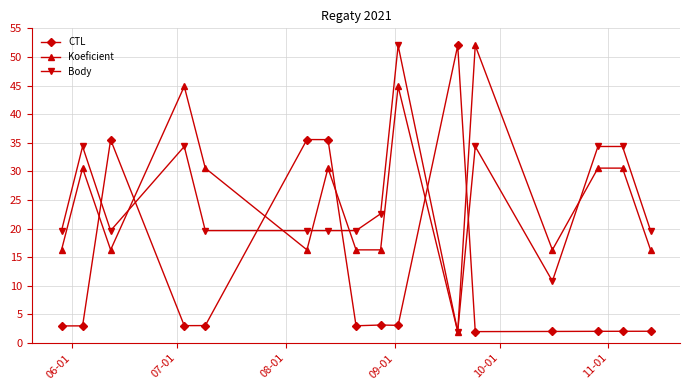

True or false: CTL and Body intersect in this chart.

True